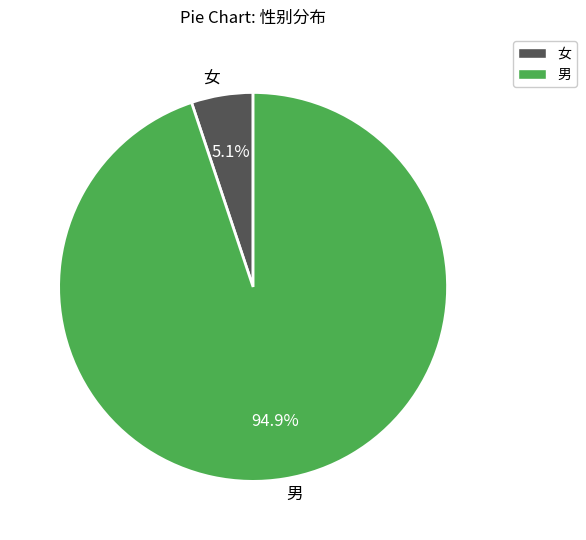

Is it true that 男 is 95% of the pie?

True